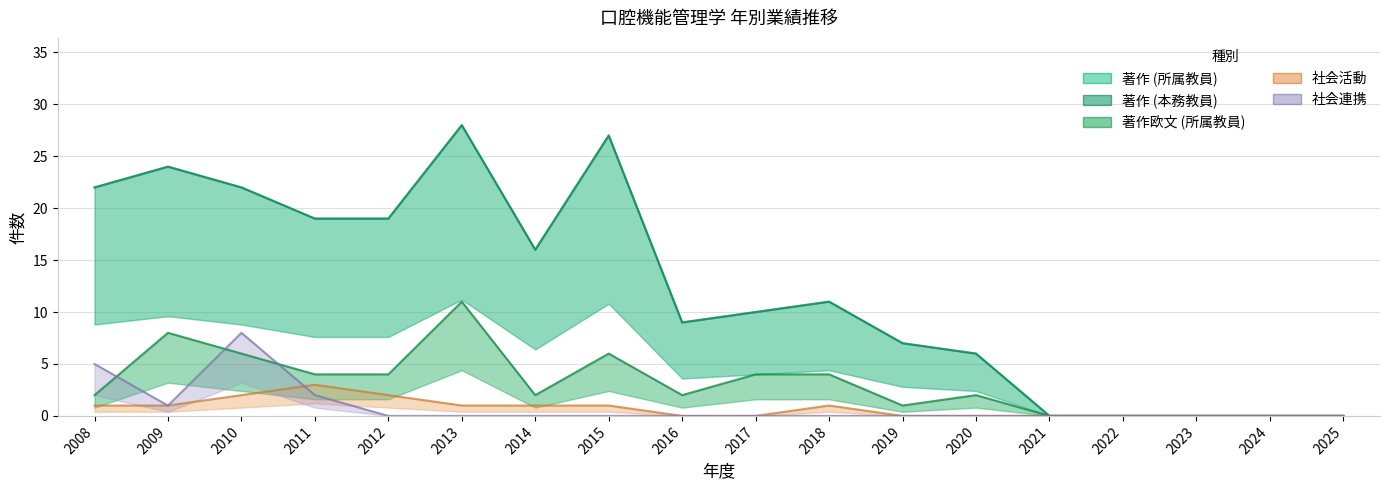

What is the greatest value displayed?

28